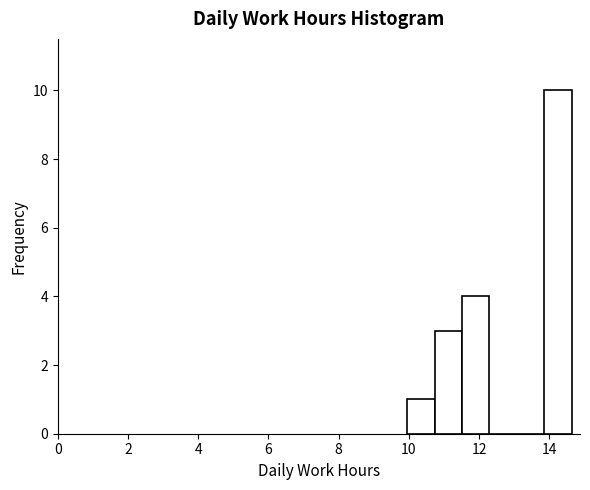

Read against the x-axis, roughly where is the centre of the tallest bar?

14.2